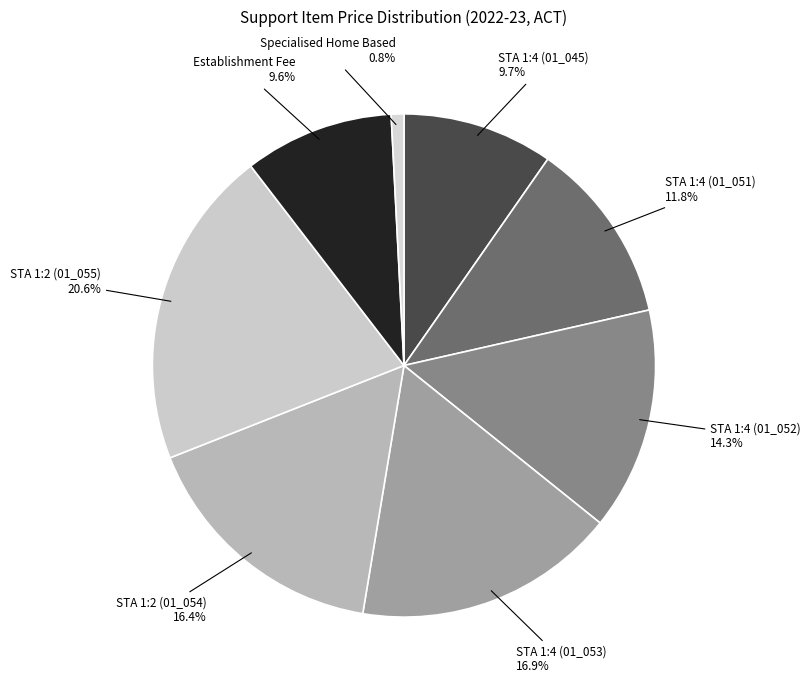

To the nearest percent, what is the combined percentage of STA 1:2 (01_054) and STA 1:4 (01_053)?

33%